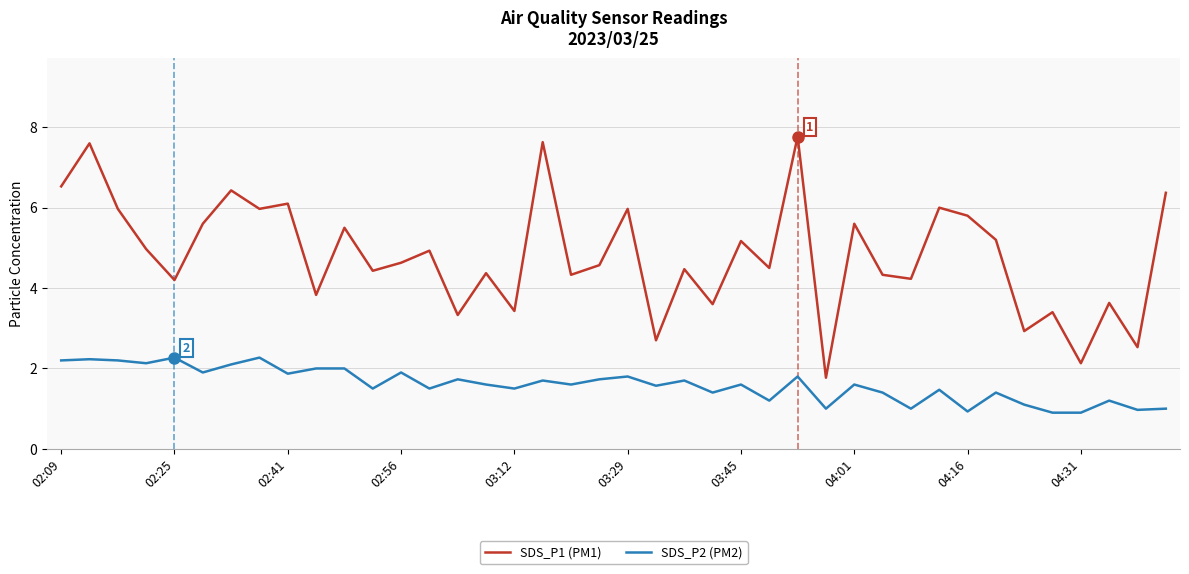

Rank the series by their average value, from lowest to highest.

SDS_P2 (PM2), SDS_P1 (PM1)